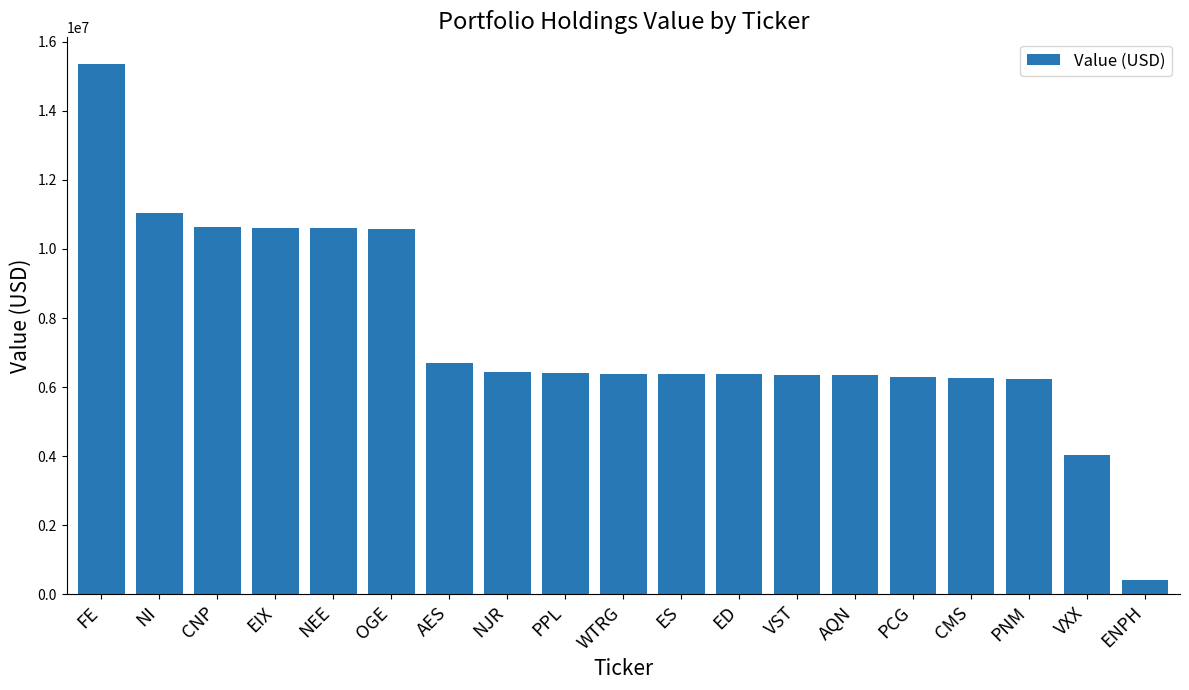

Is it true that the value at NI is 14485538?

False